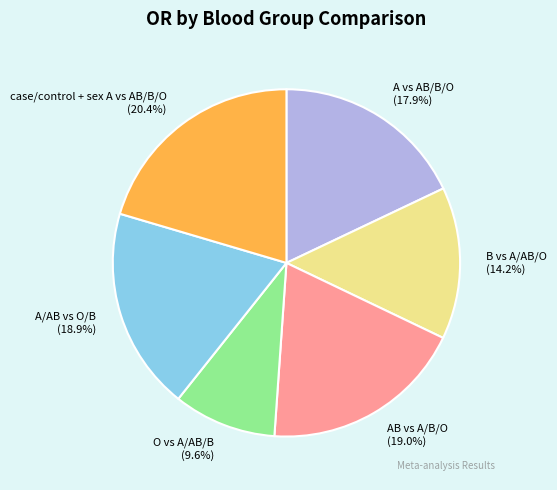

What percentage is the O vs A/AB/B slice, to the nearest percent?

10%